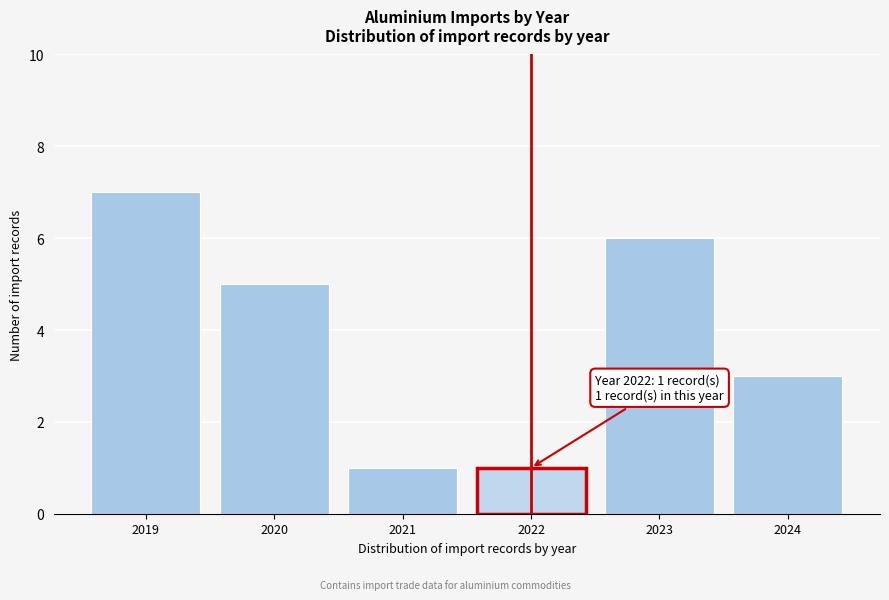

Reading right to left, extract all data points from this chart.

3	6	1	1	5	7